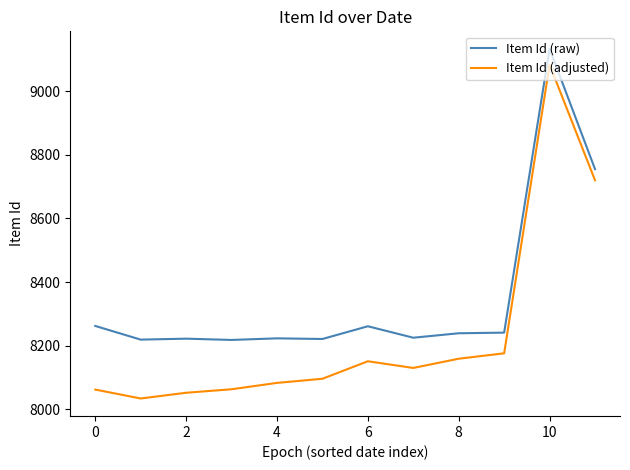

List the series in order of their peak value, lowest first.

Item Id (adjusted), Item Id (raw)